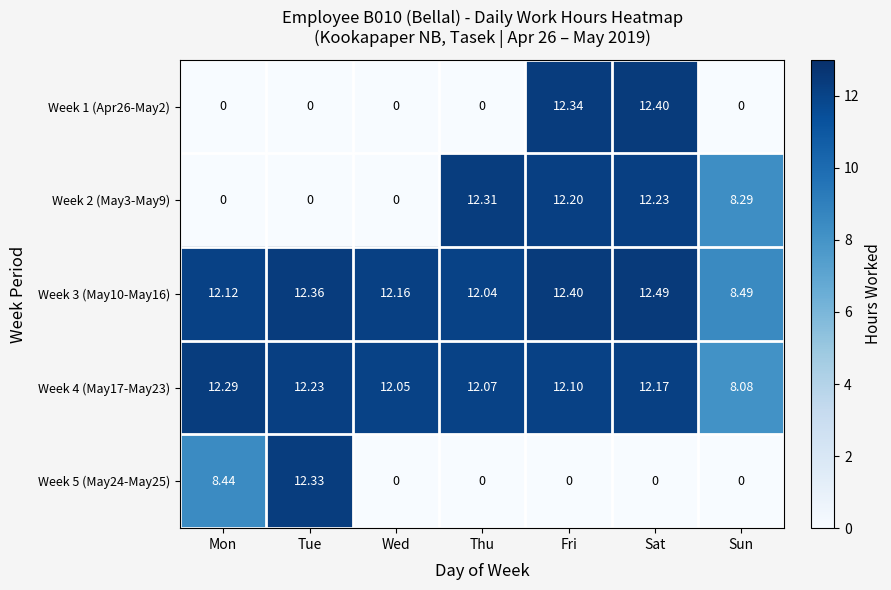

List the labels in order of Week 3 (May10-May16) value, largest first.

Sat, Fri, Tue, Wed, Mon, Thu, Sun